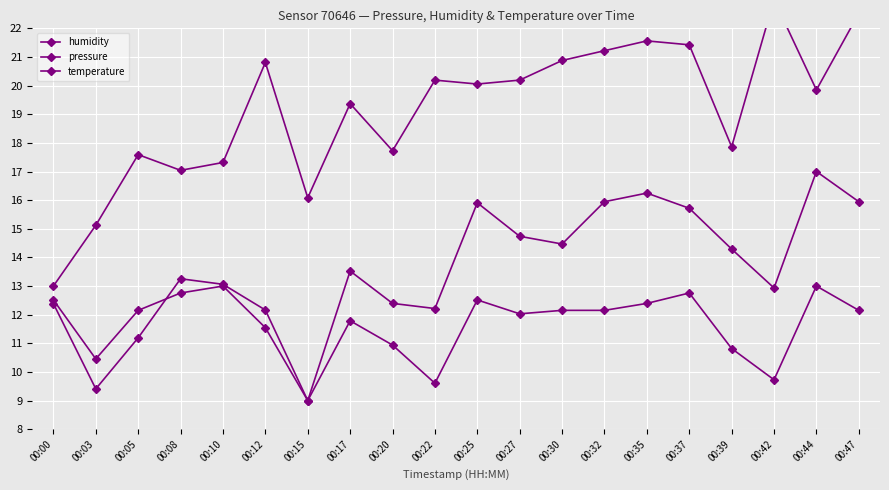

Which label corresponds to the largest value in the chart?

00:42